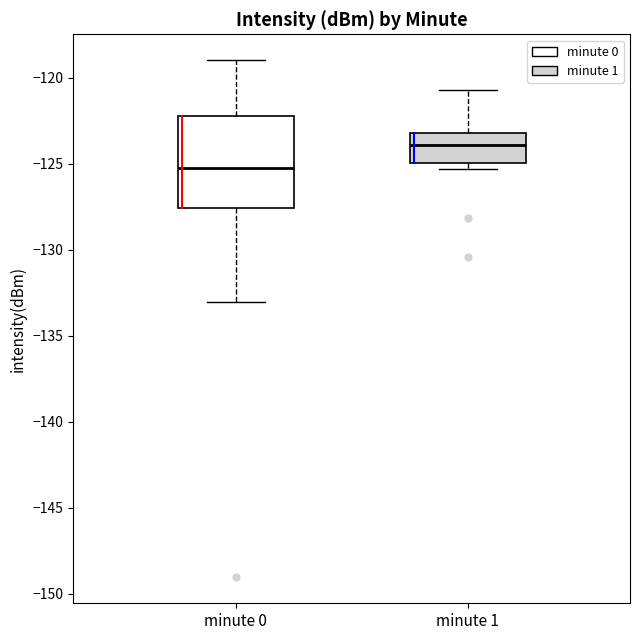

Comparing the boxes themselves (not the whiskers), which one is the tallest?

minute 0